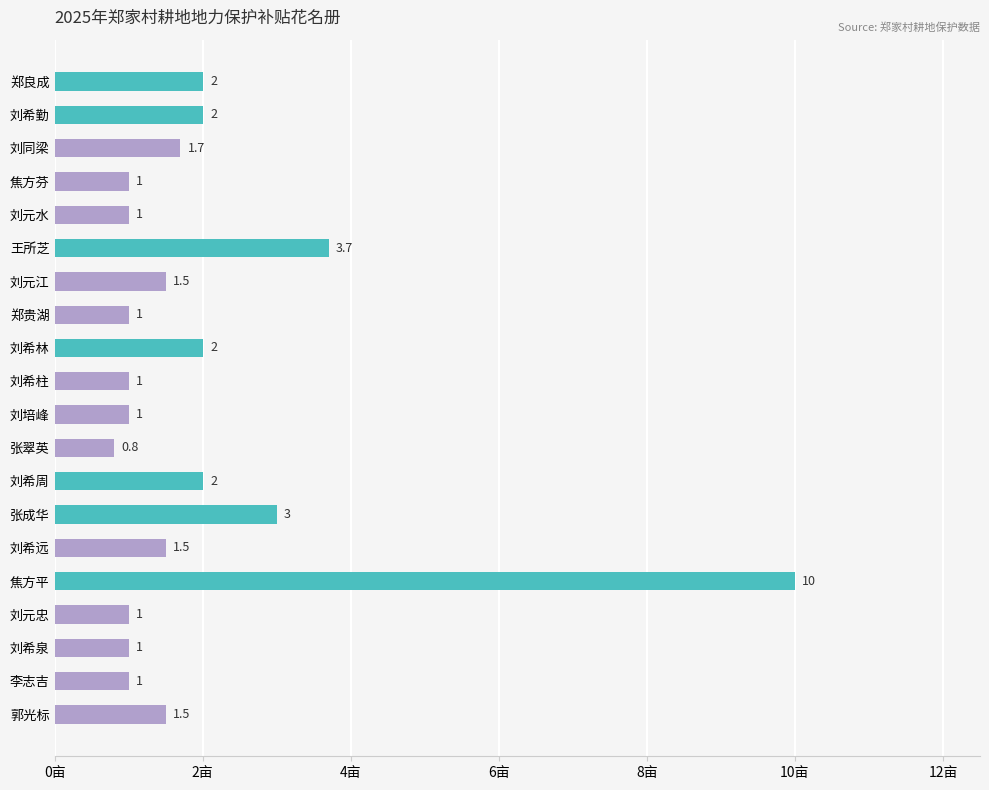

What is the label of the 5th bar from the top?

刘元水